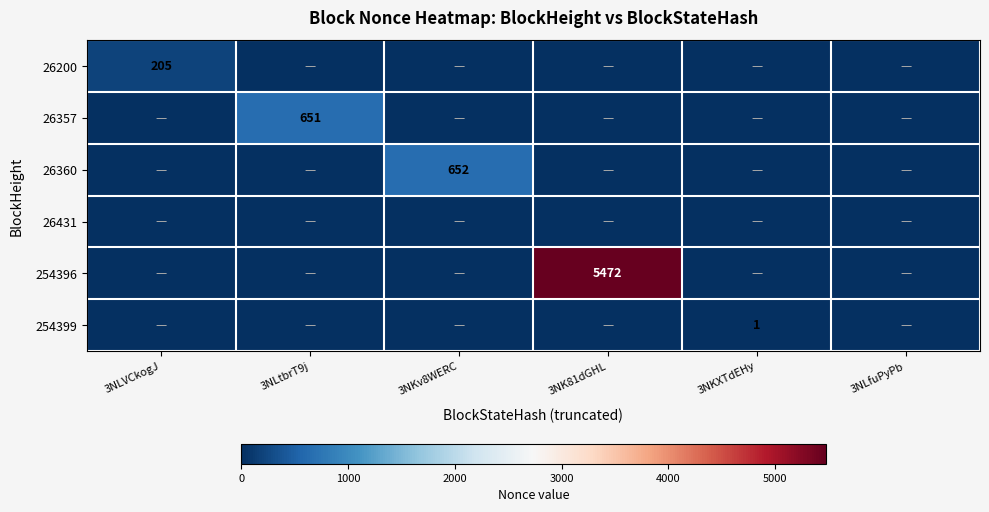

What is the sum of all 254399 values?

1